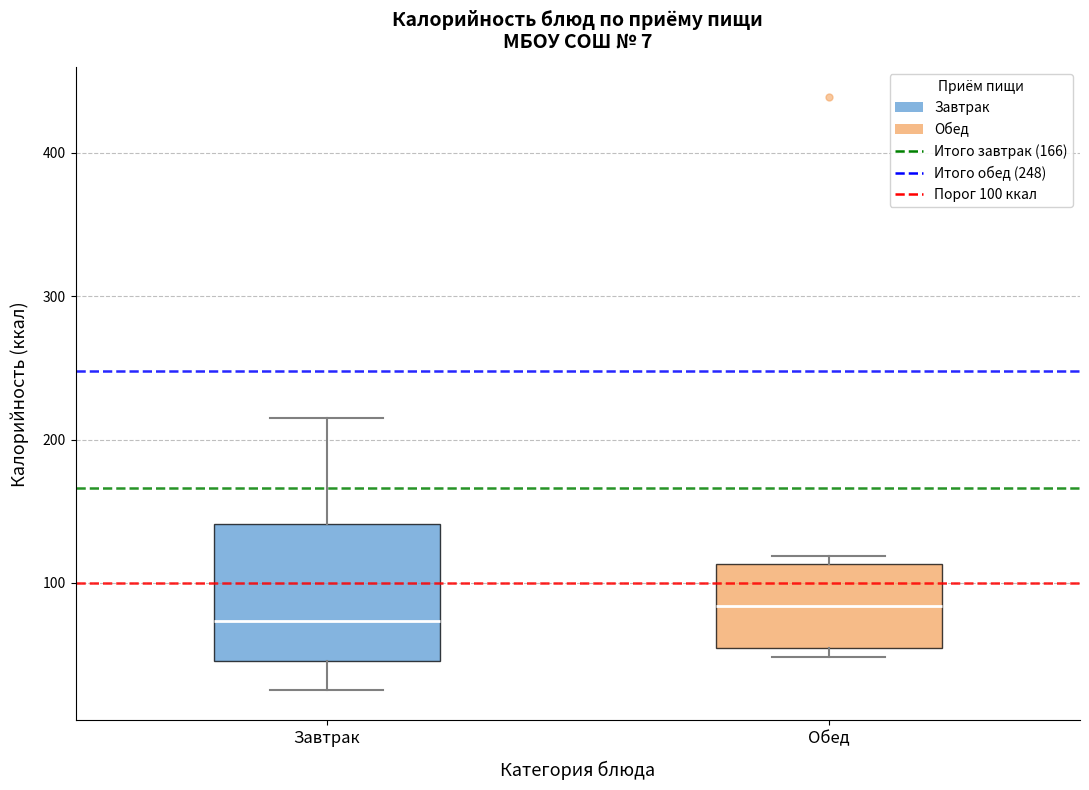

Which box's median line is the highest?

Обед